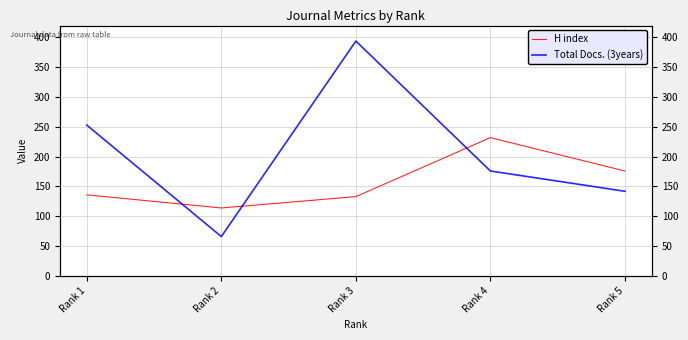

After their last crossing, which series has the higher values: Total Docs. (3years) or H index?

H index